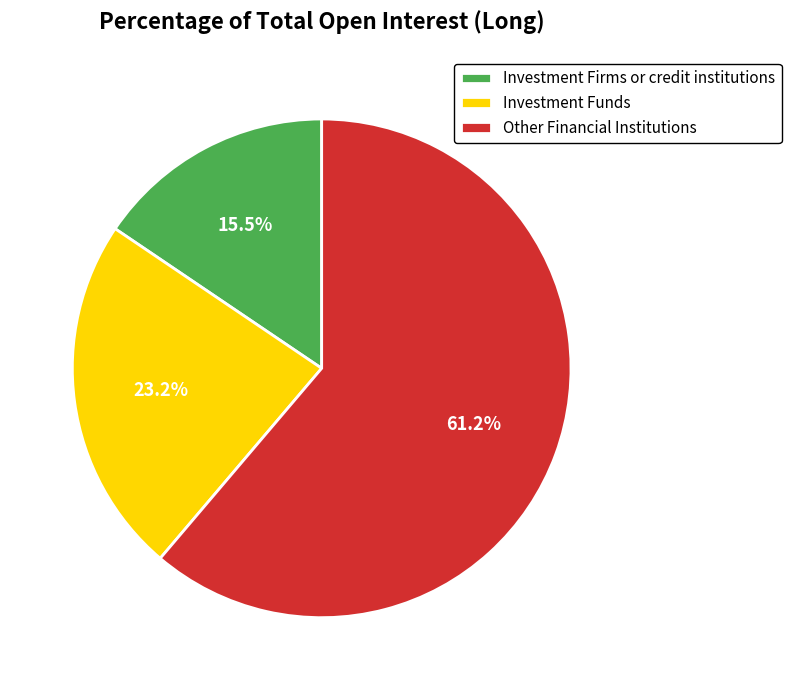

Count the number of slices in the pie.

3